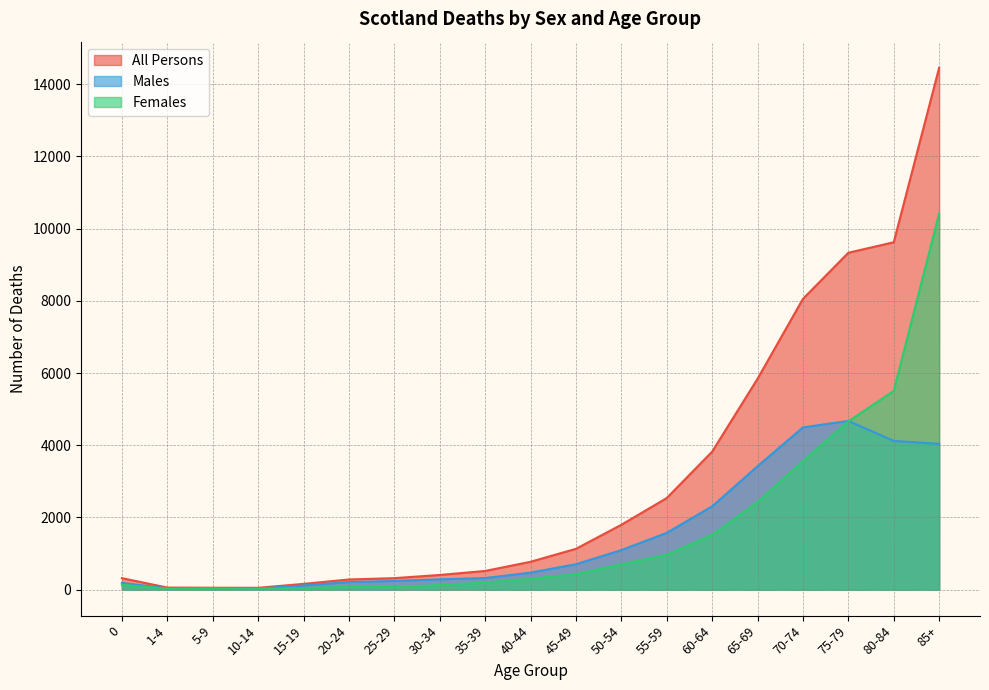

Reading right to left, list all the values displayed in this chart.

All Persons: 14458	9623	9332	8054	5840	3821	2535	1794	1128	769	515	404	316	279	157	48	50	55	316
Males: 4037	4119	4672	4493	3416	2305	1571	1093	701	469	319	283	238	208	114	27	22	32	186
Females: 10421	5504	4660	3561	2424	1516	964	701	427	300	196	121	78	71	43	21	28	23	130